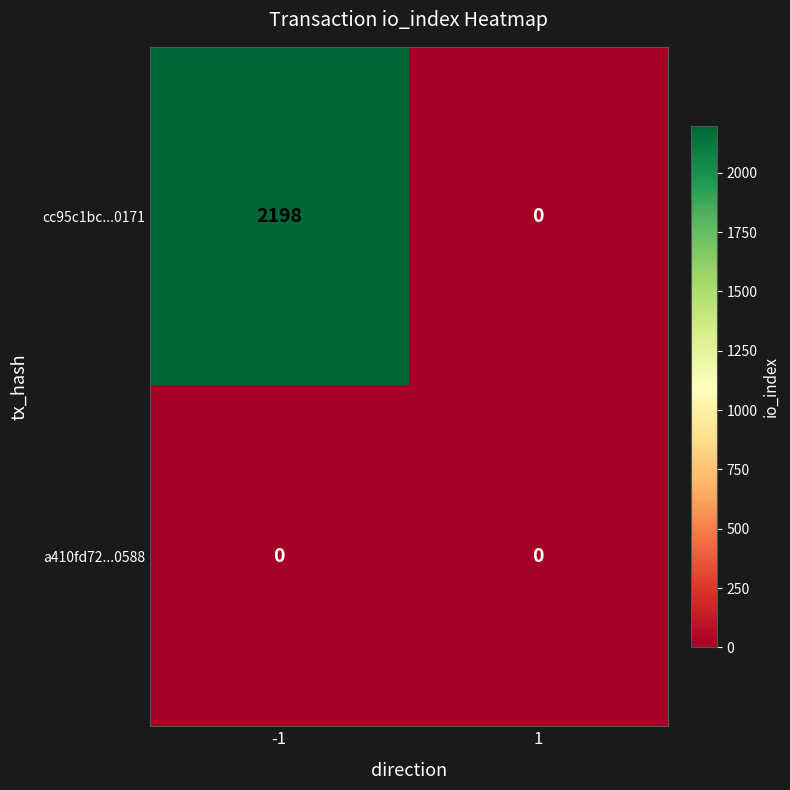

At -1, list the series in order from smallest to largest.

a410fd72...0588, cc95c1bc...0171